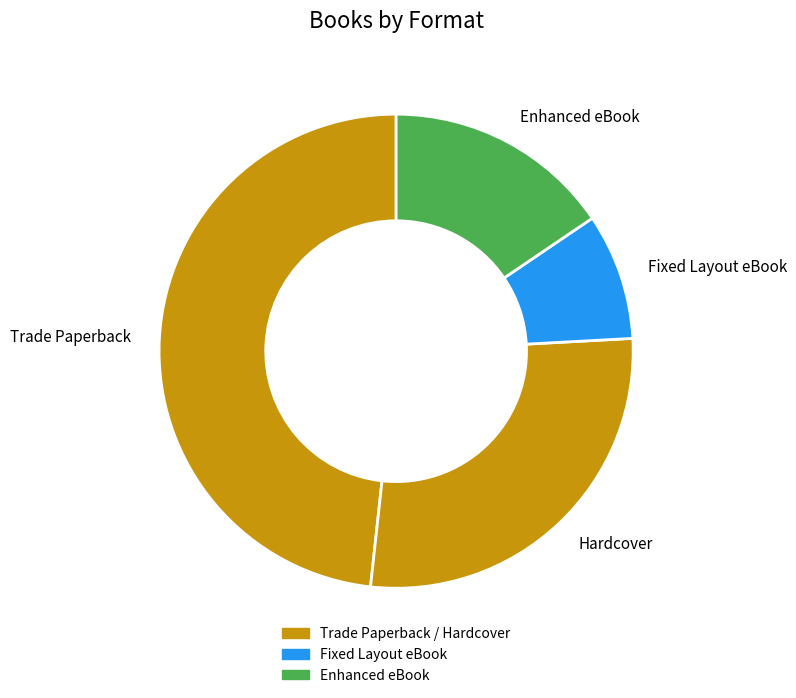

What is the smallest slice in the pie chart?

Fixed Layout eBook